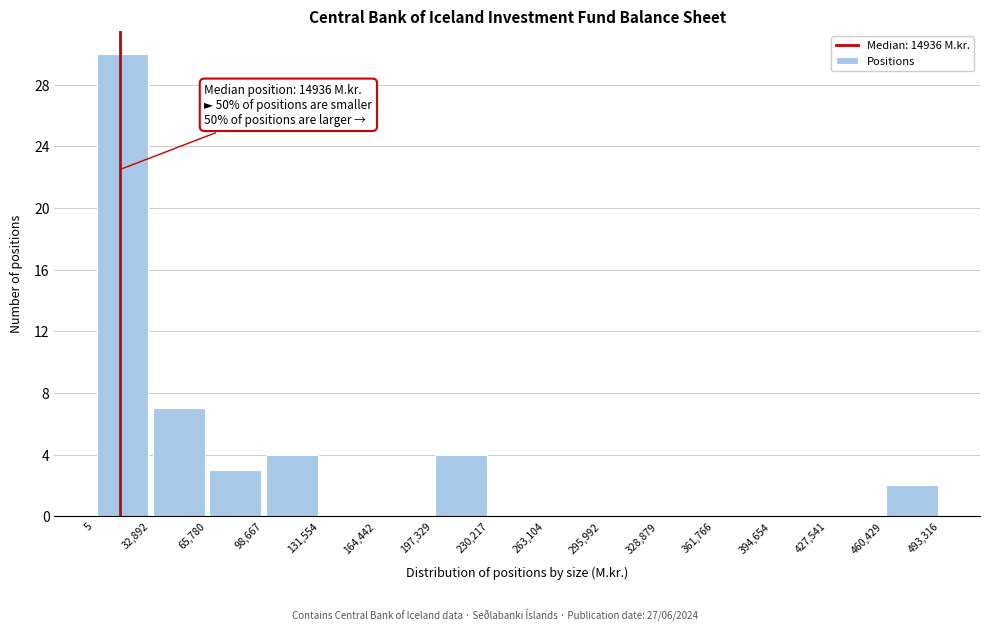

Over which range of the x-axis is the bar tallest?

5 to 32,892